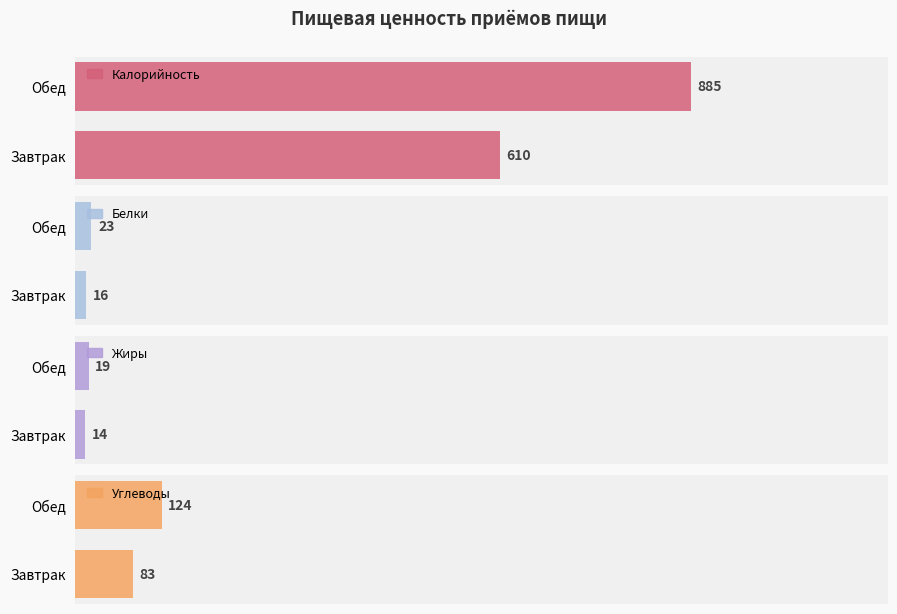

Which series has the largest range (max minus min)?

Калорийность